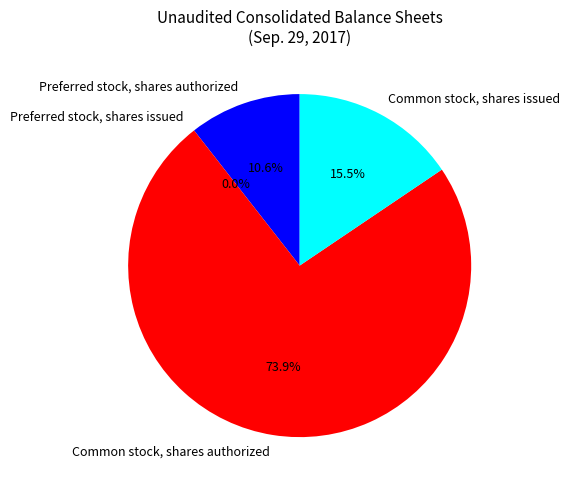

What is the majority slice?

Common stock, shares authorized